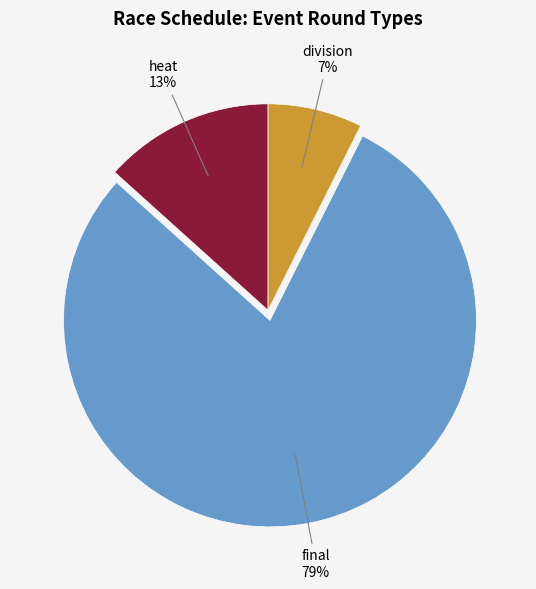

True or false: heat accounts for 27% of the total.

False